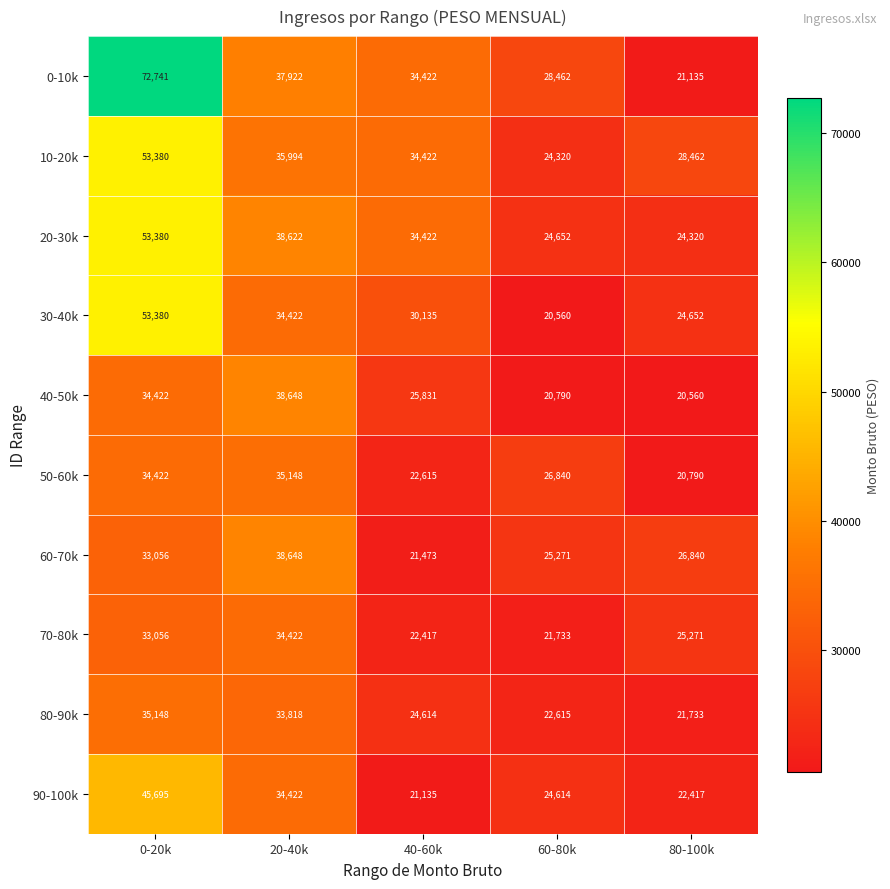

Which series has the largest range (max minus min)?

0-10k